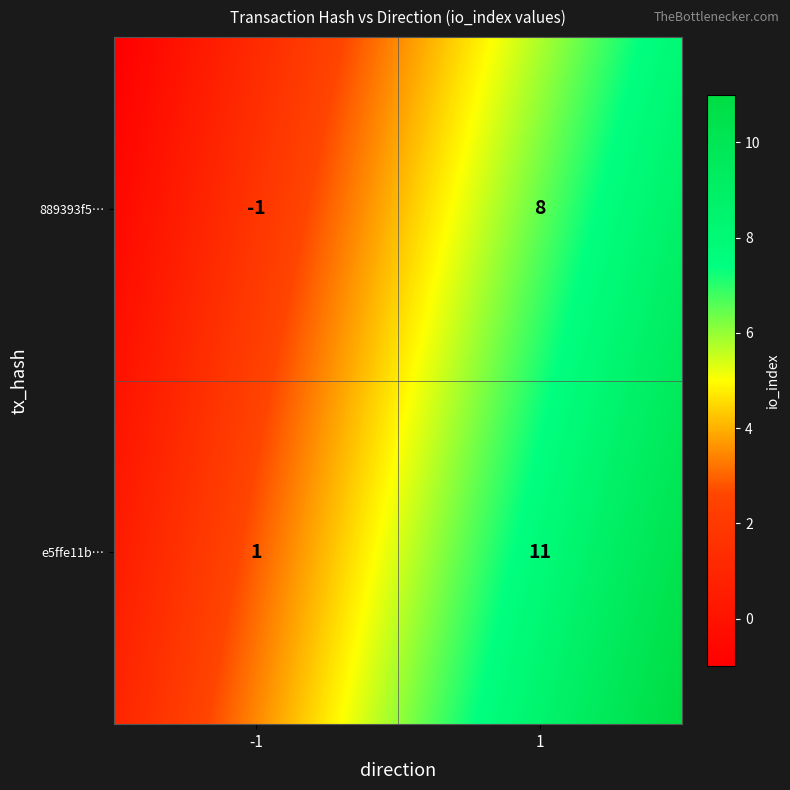

Reading right to left, what are all the values shown in this chart?

889393f53fae51b353fd87d34d252828f4ee70f: 8	-1
e5ffe11b42973cd629d54c155e8e93dc6d10379: 11	1